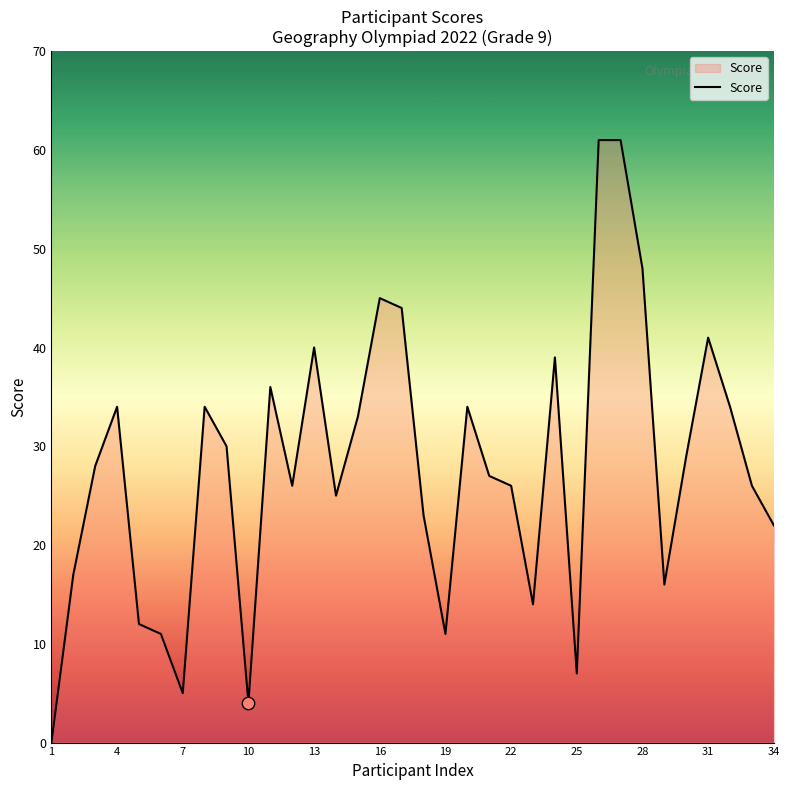

What is the difference between the maximum and minimum values?

61